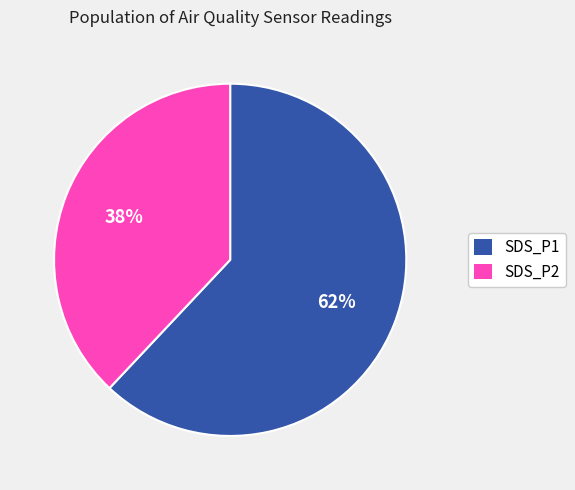

To the nearest percent, what is the difference between the SDS_P2 and SDS_P1 slice percentages?

24%